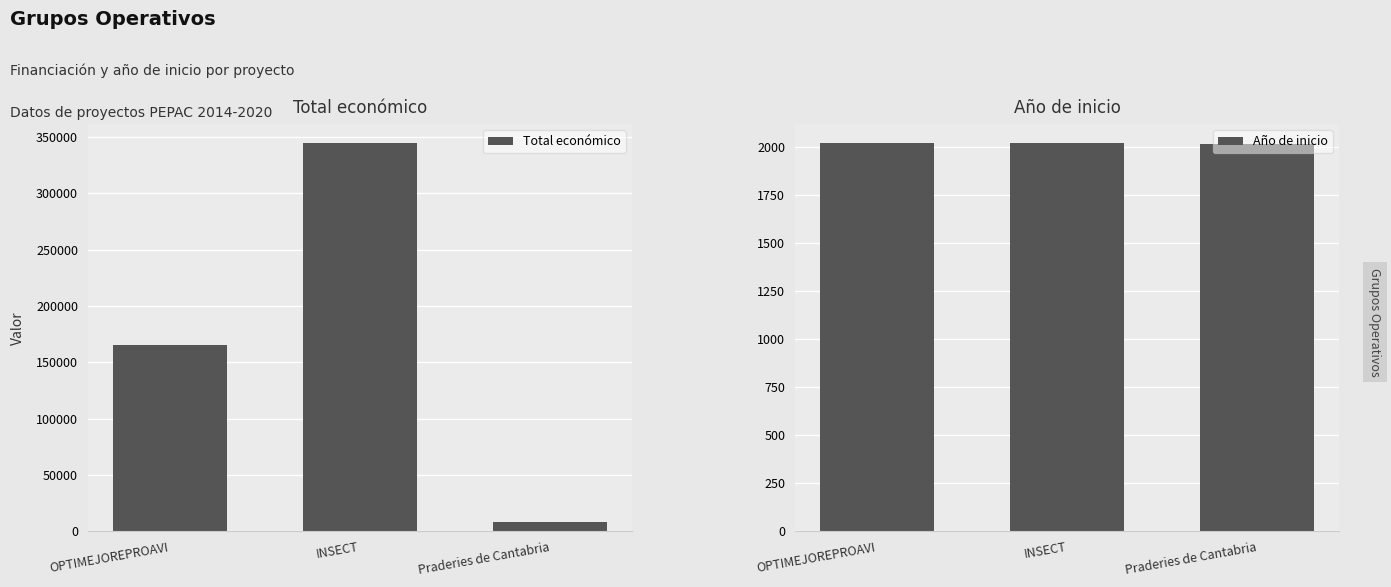

True or false: Total económico has a value of 7980 at Praderies de Cantabria.

True